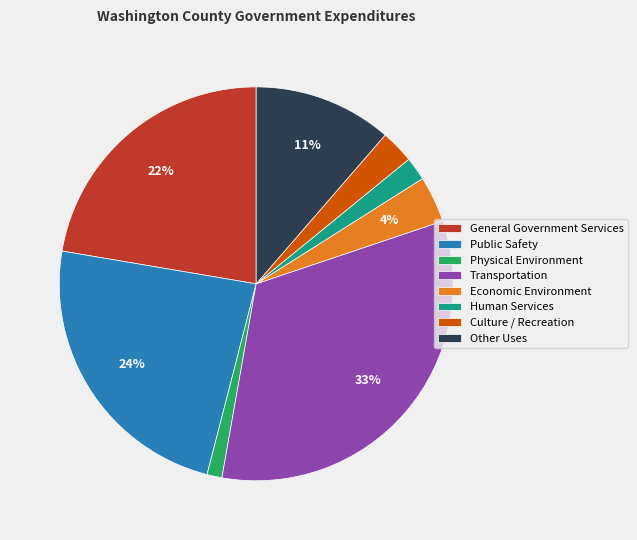

Which has a higher value, General Government Services or Transportation?

Transportation